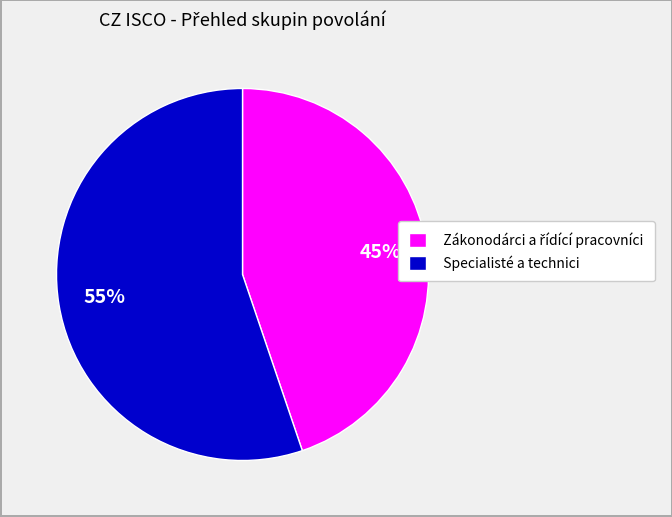

Does Specialisté a technici represent more than half of the total?

Yes